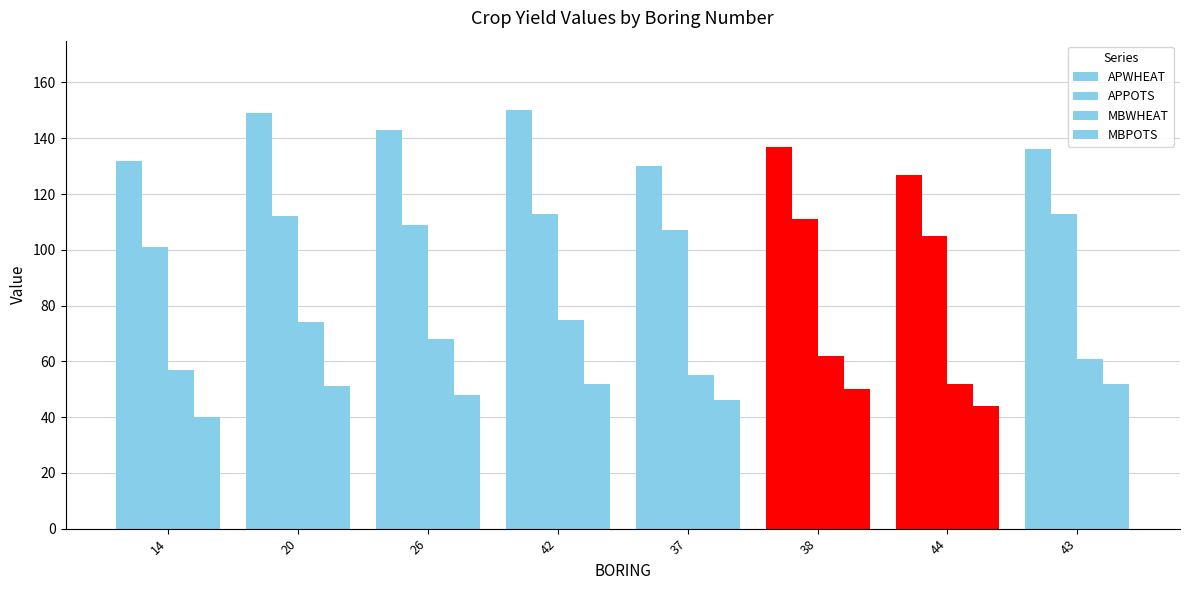

Reading left to right, list all the values displayed in this chart.

APWHEAT: 14=132	20=149	26=143	42=150	37=130	38=137	44=127	43=136
APPOTS: 14=101	20=112	26=109	42=113	37=107	38=111	44=105	43=113
MBWHEAT: 14=57	20=74	26=68	42=75	37=55	38=62	44=52	43=61
MBPOTS: 14=40	20=51	26=48	42=52	37=46	38=50	44=44	43=52